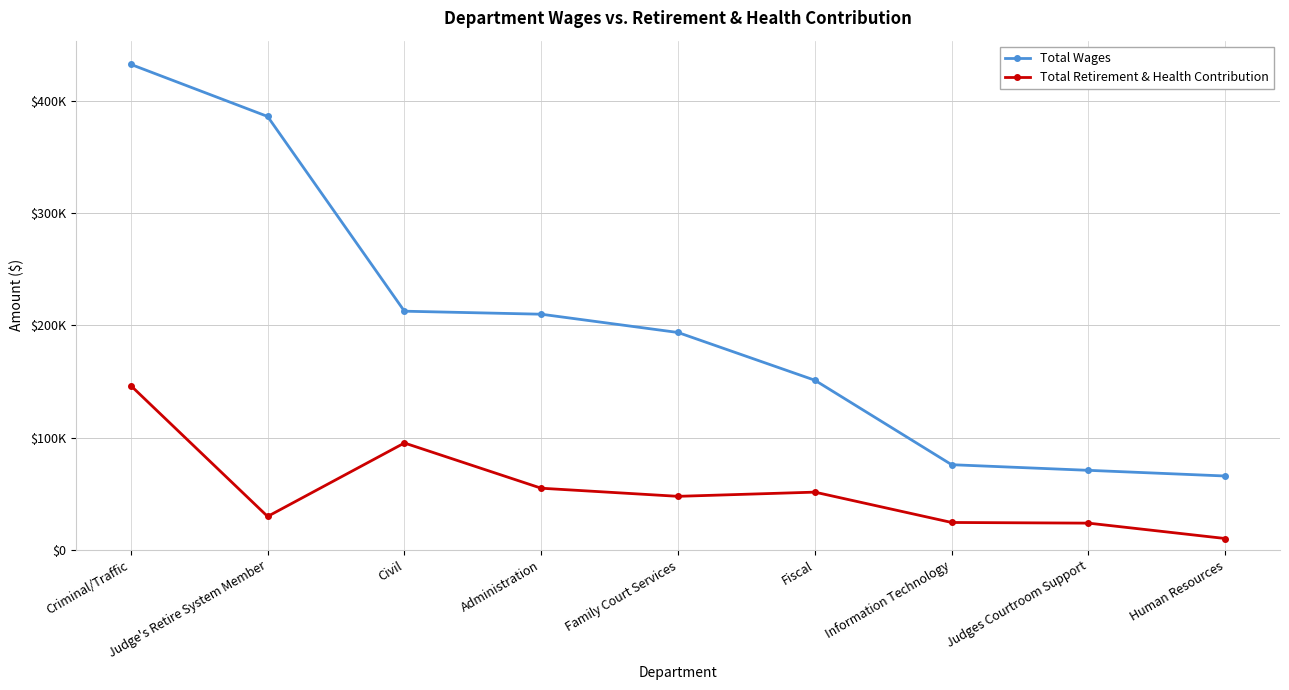

Reading right to left, extract all data points from this chart.

Total Wages: 65895	70957	75968	151227	193760	210051	212735	386235	432644
Total Retirement & Health Contribution: 10190	23903	24494	51527	47786	55011	95315	29864	146451